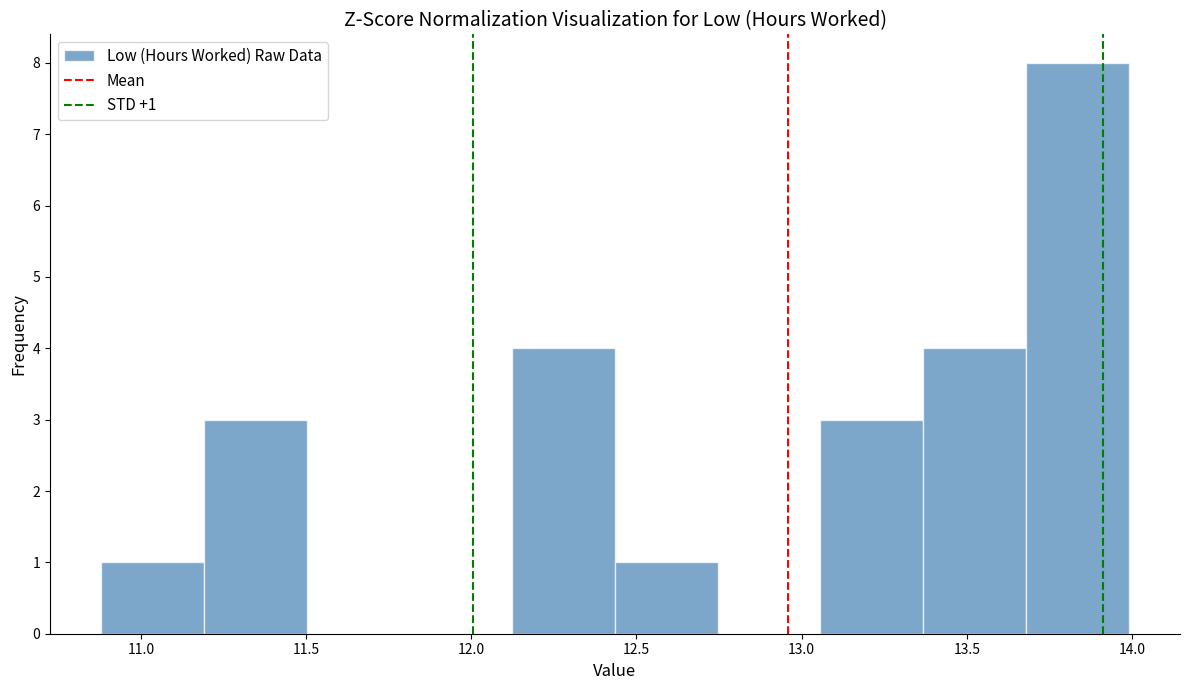

Over which range of the x-axis is the bar tallest?

13.70 to 14.00